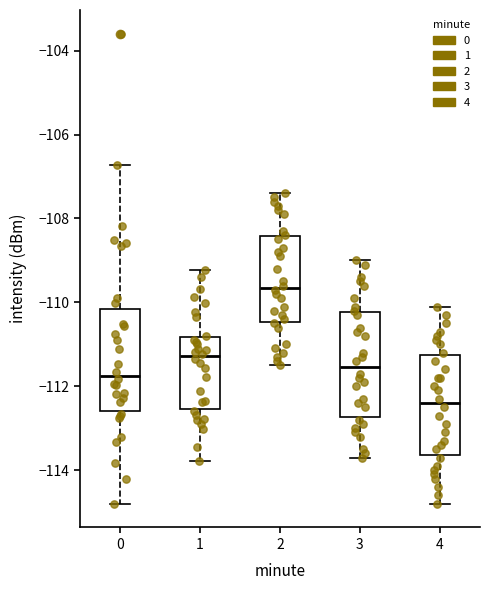

Where does the median line of the box at x = 2 sit on the y-axis? The values are not printed on the chart, so give them approximately, as read against the axis.

-109.6